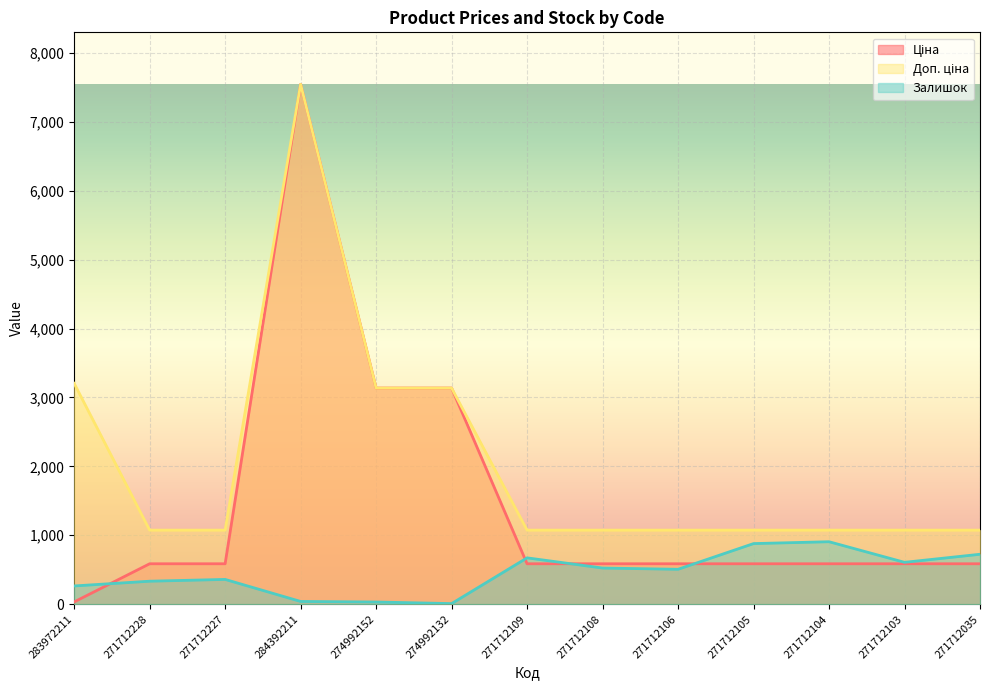

What is the difference between the maximum and second lowest values in the Доп. ціна series?

6471.4